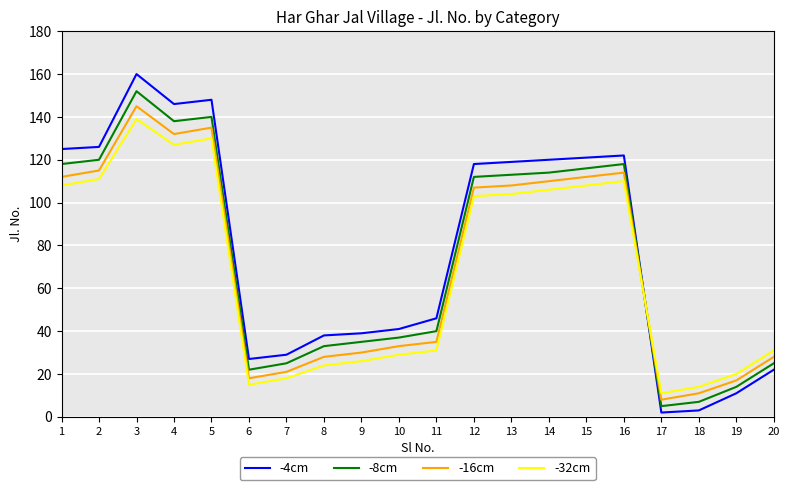

Between 11 and 18, which series saw the biggest shift?

-4cm